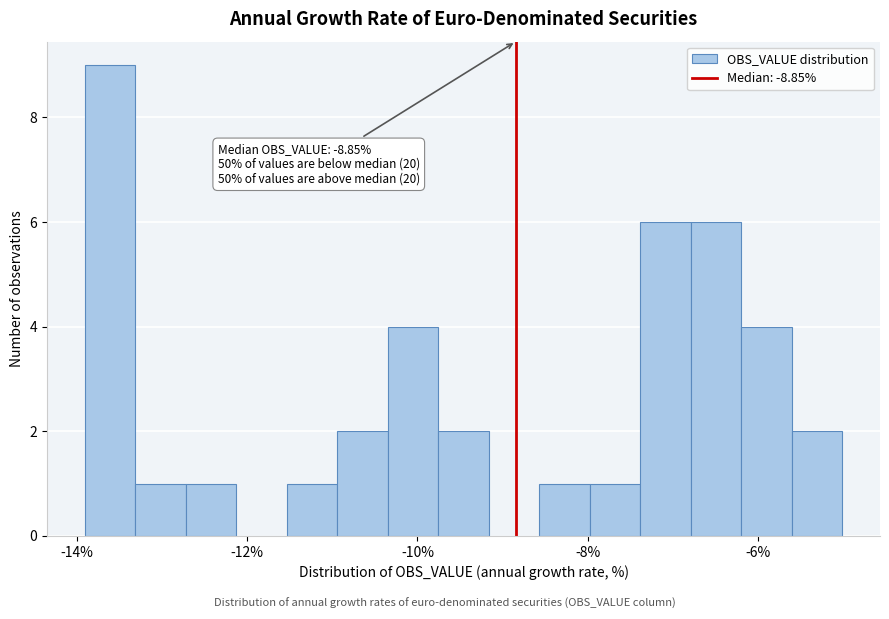

Around what value on the x-axis is the tallest bar? Give the approximate position of its centre, as read against the axis.

-13.6